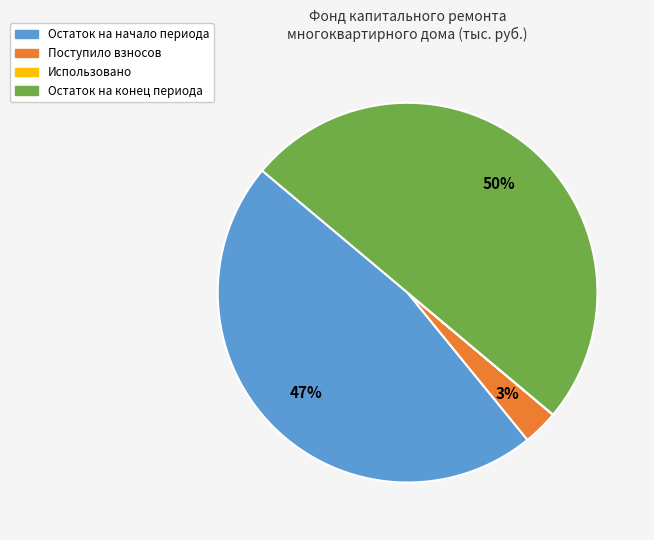

To the nearest percent, what is the difference between the largest and smallest slice percentages?

50%